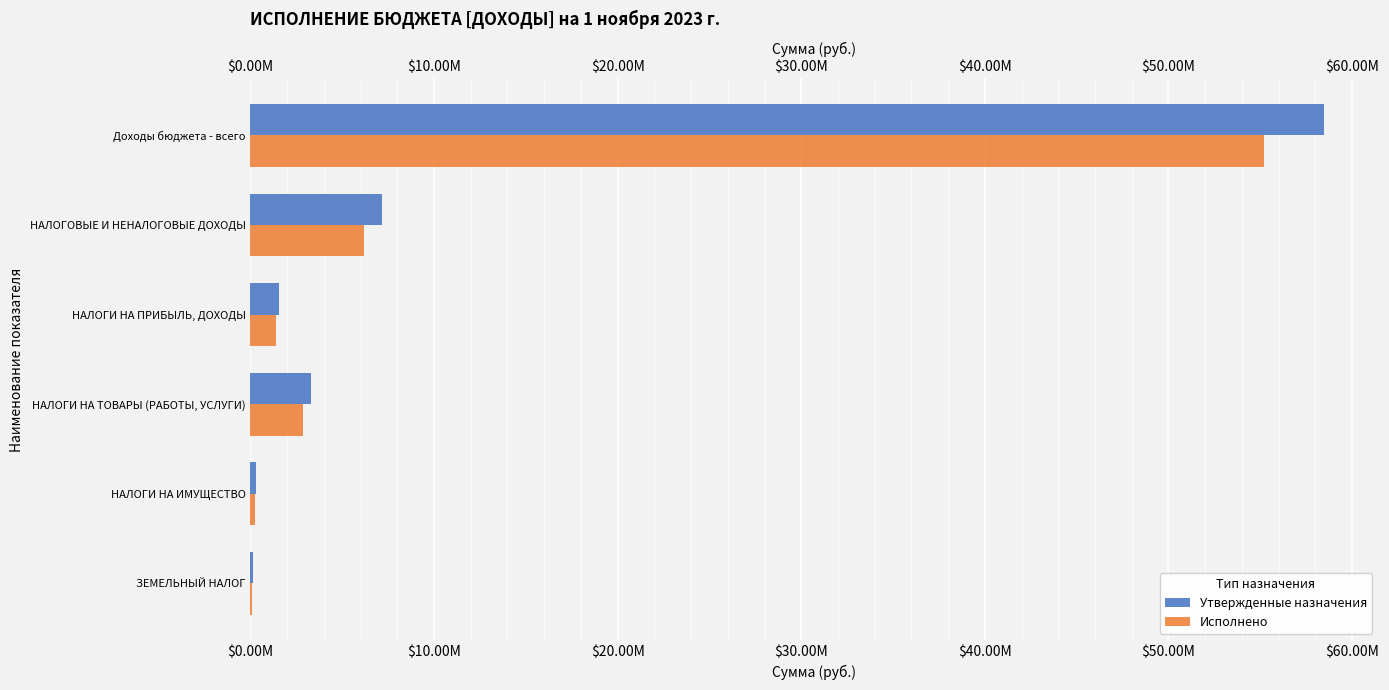

What are all the series names shown in the legend?

Утвержденные назначения, Исполнено